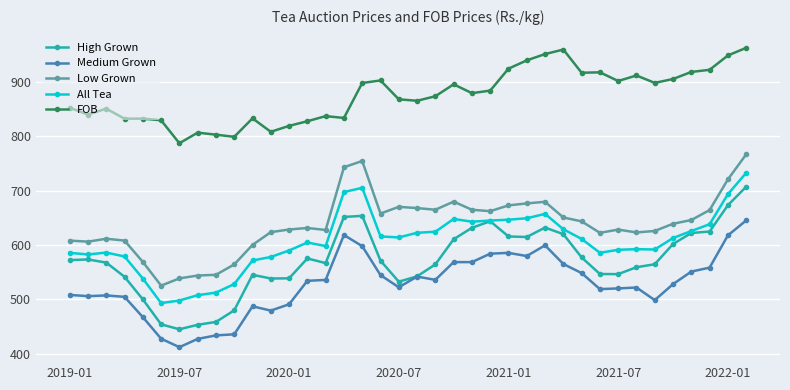

True or false: Low Grown and FOB intersect in this chart.

False